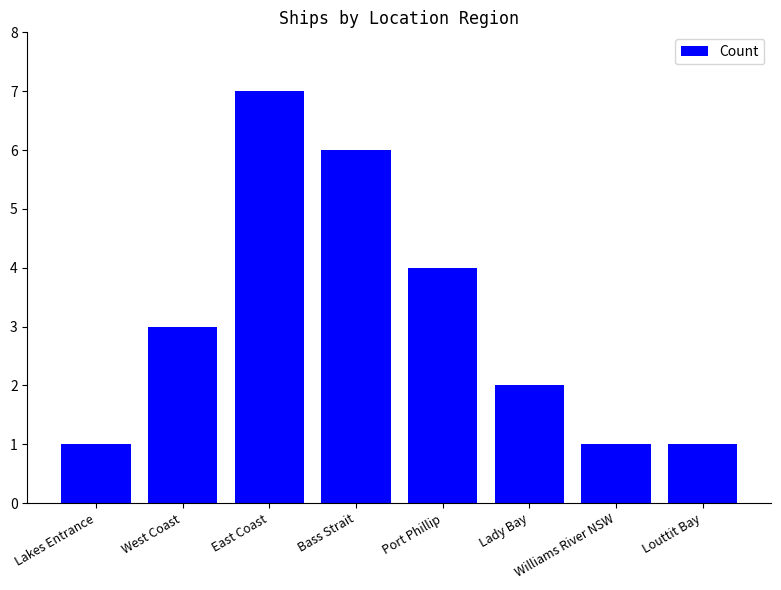

Reading left to right, list all the values displayed in this chart.

1	3	7	6	4	2	1	1